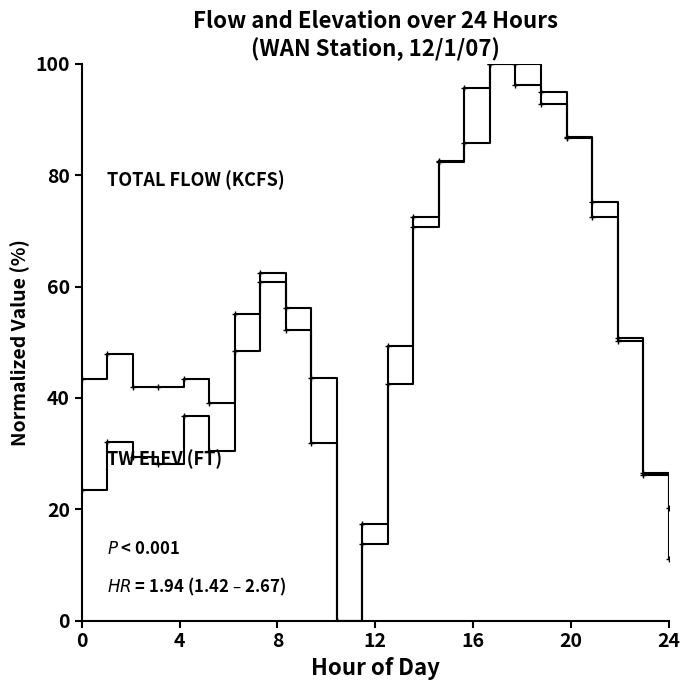

How many lines are shown in the chart?

2